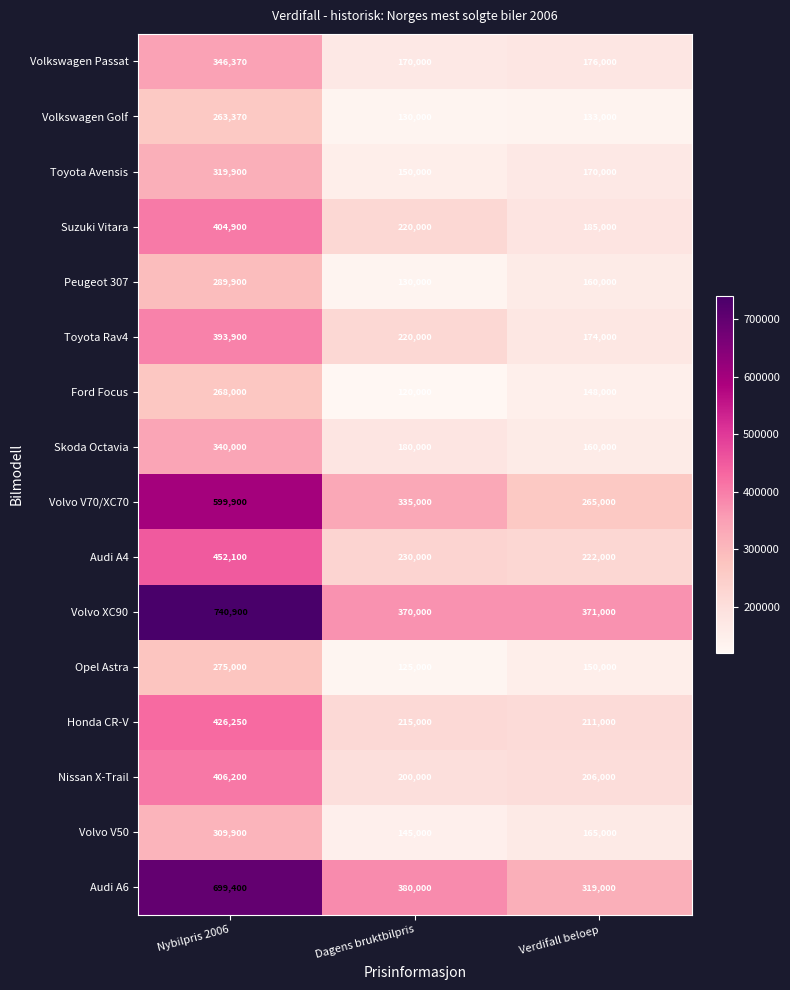

What is the total value across all series at Dagens bruktbilpris?

3320000